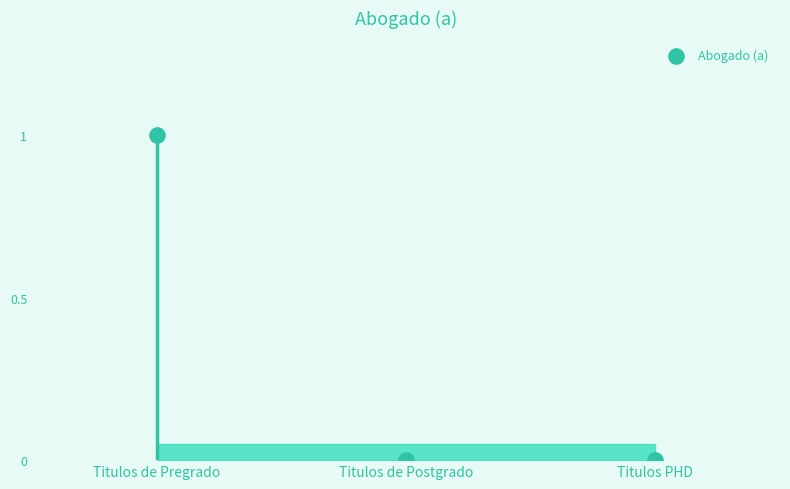

What is the change in value from Titulos de Pregrado to Titulos de Postgrado?

-1